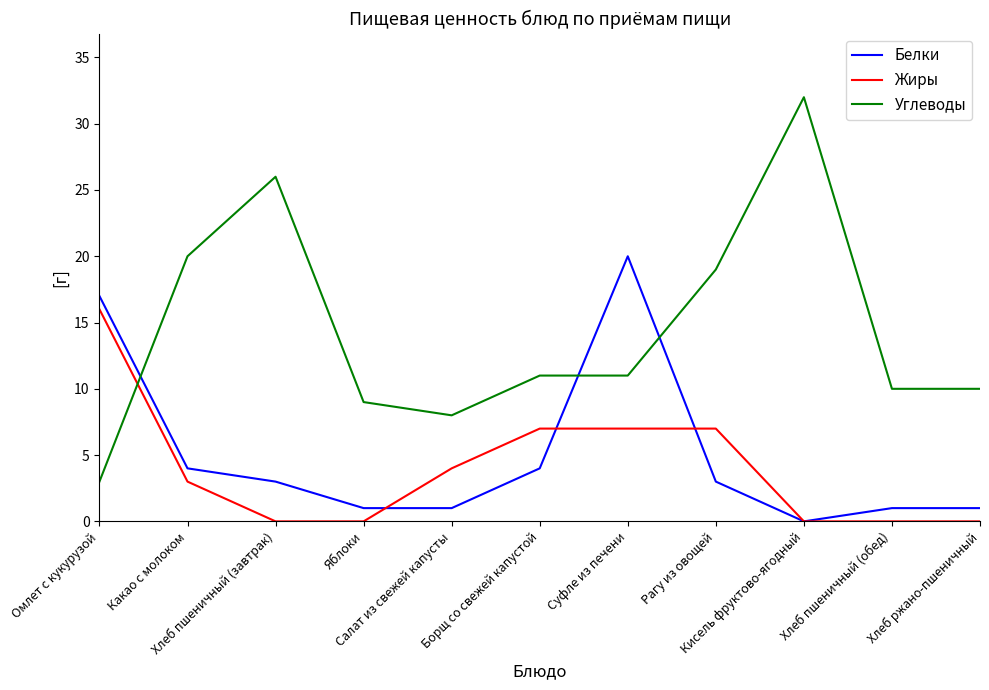

What is the difference between the second highest and second lowest values in the Жиры series?

7